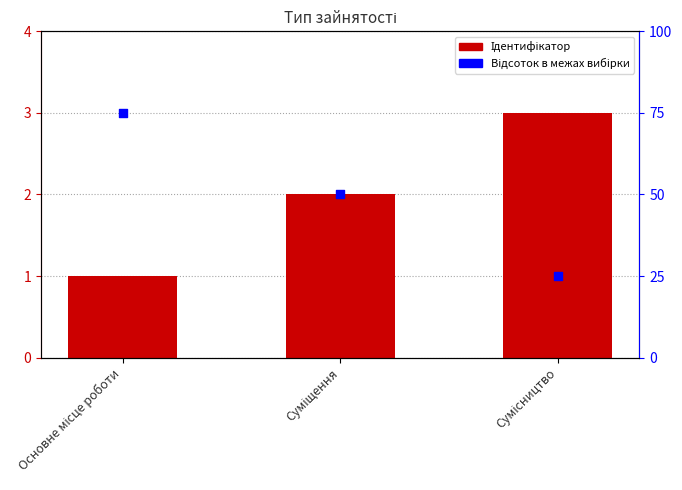

What are all the series names shown in the legend?

Ідентифікатор, Відсоток в межах вибірки